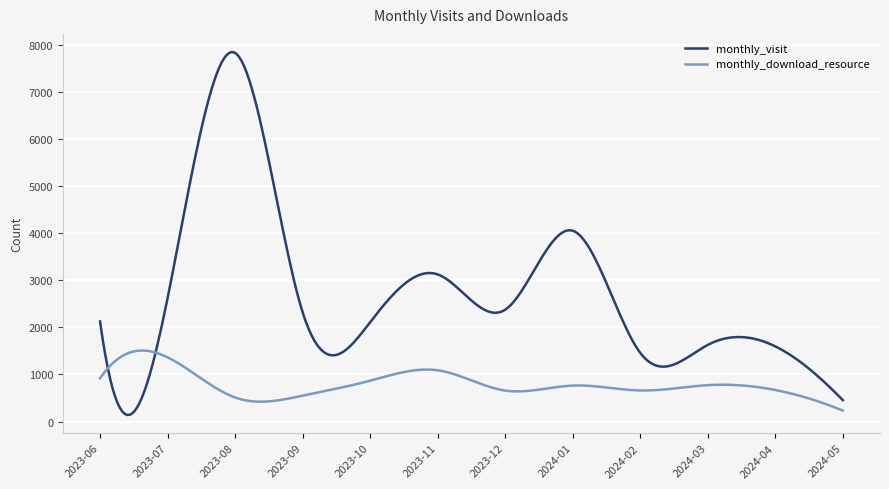

How many lines are shown in the chart?

2